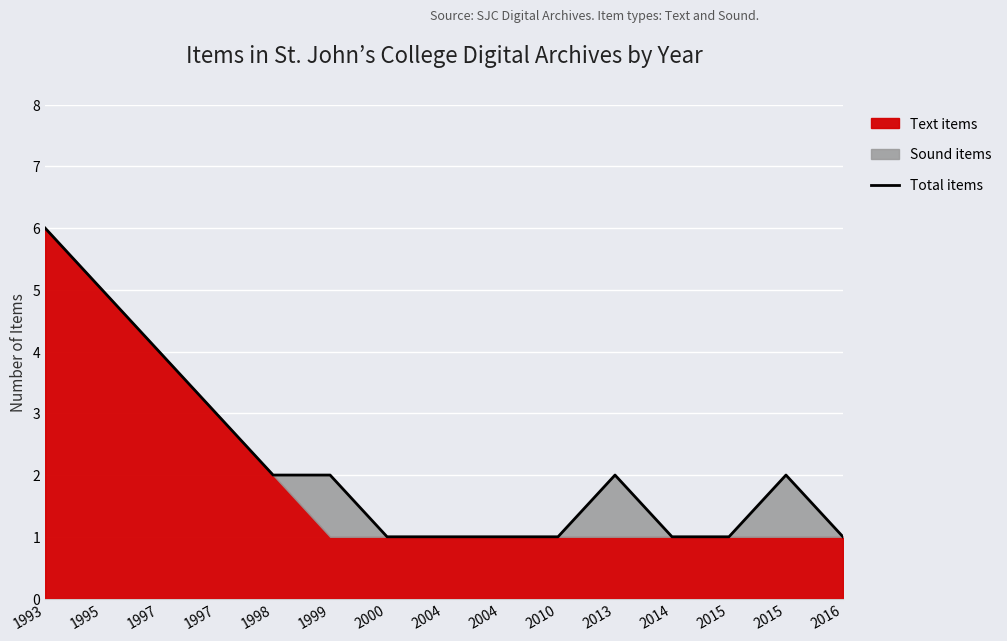

What is the maximum value shown in the chart?

6